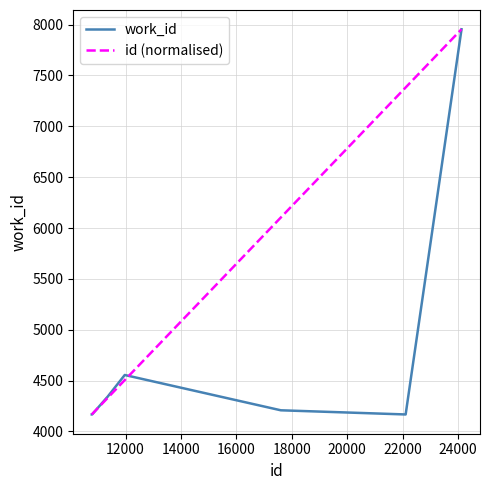

What is the lowest value of the work_id series?

4167.0